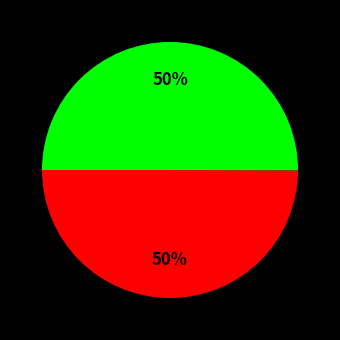

To the nearest percent, what is the average slice percentage?

50%